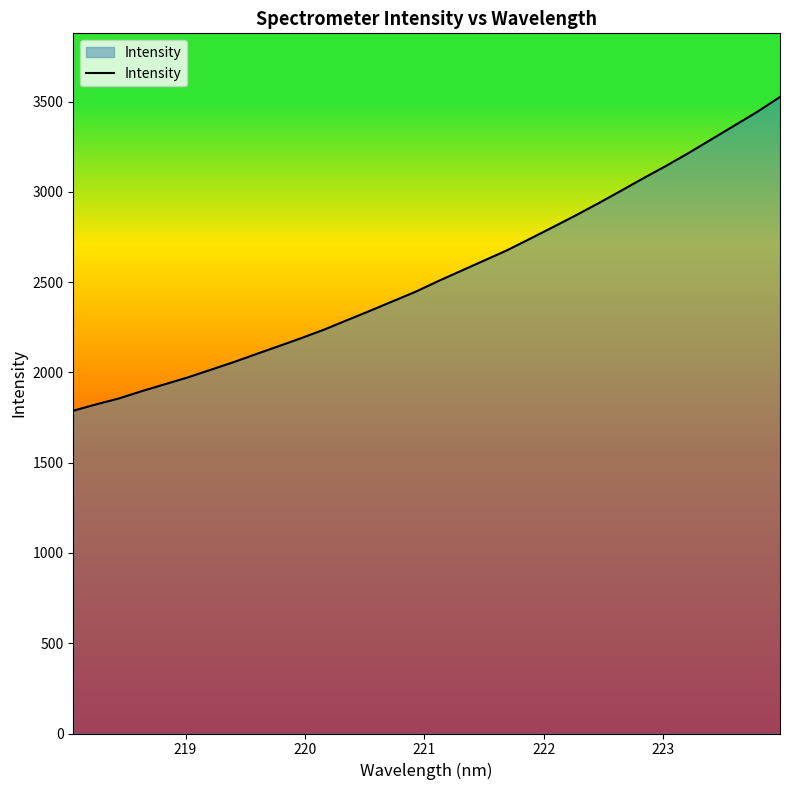

What is the maximum value shown in the chart?

3525.2